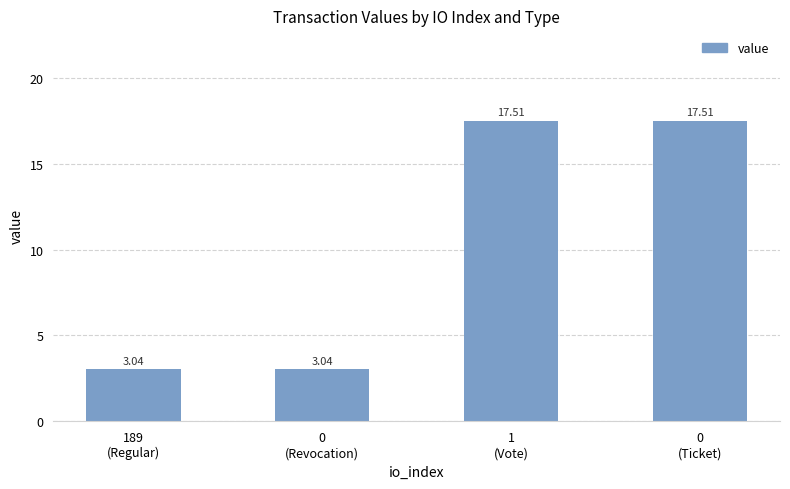

Which has a higher value, 0
(Ticket) or 189
(Regular)?

0
(Ticket)